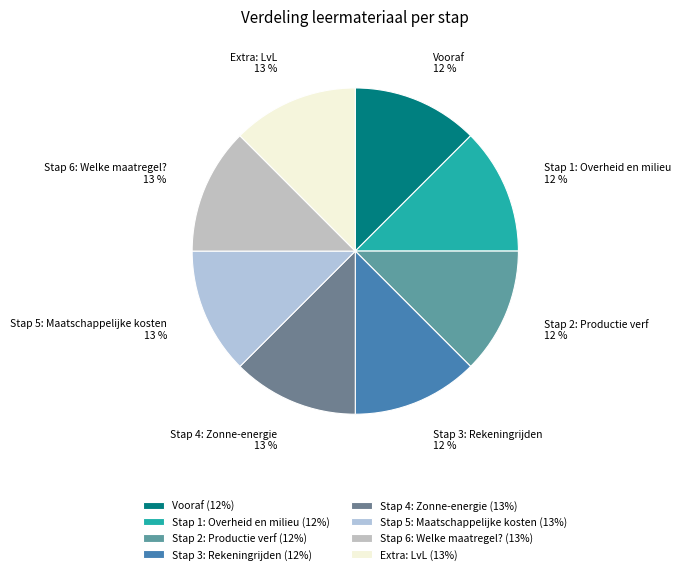

To the nearest percent, what portion does Extra: LvL represent?

13%